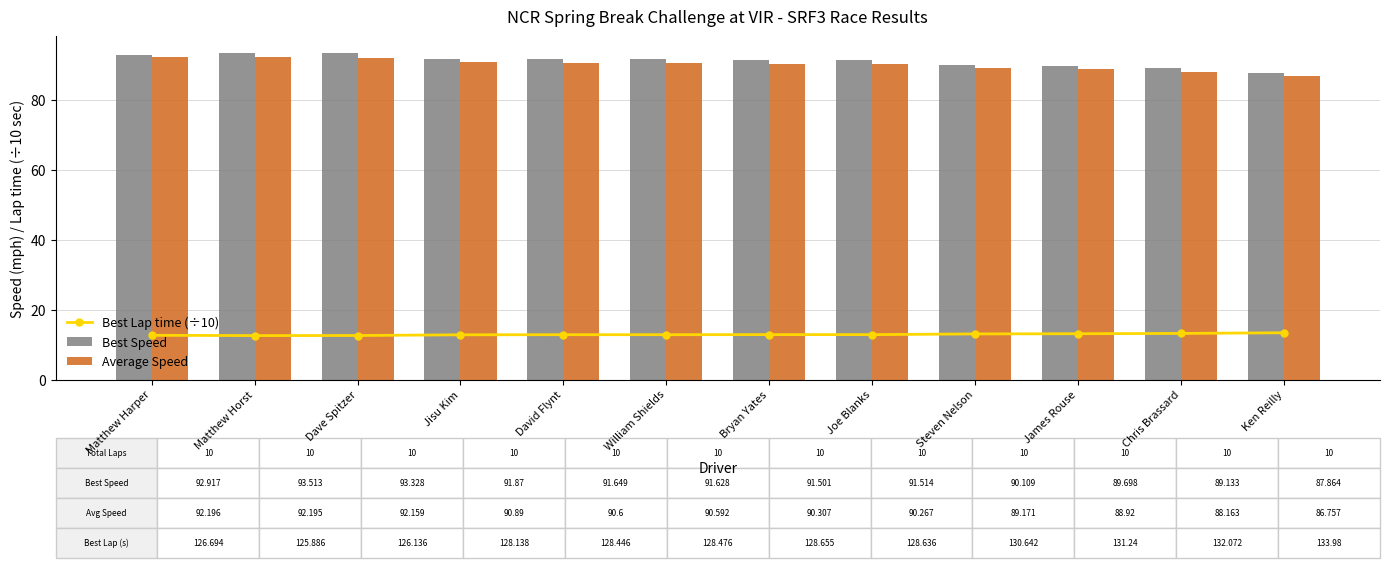

What is the average value of the Best Speed series?

91.2